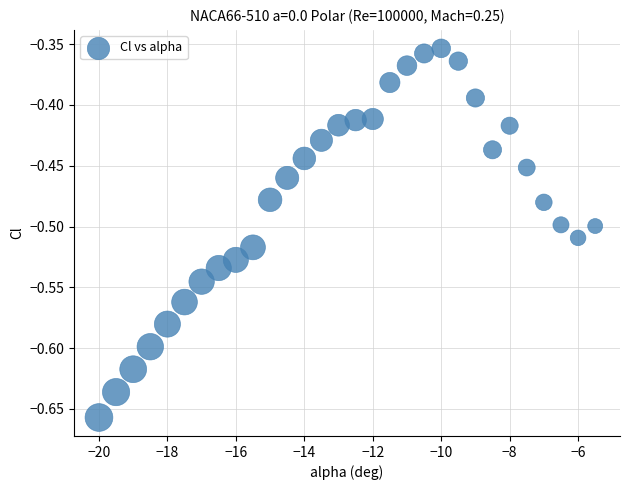

What is the range of X values (max minus min)?

14.5